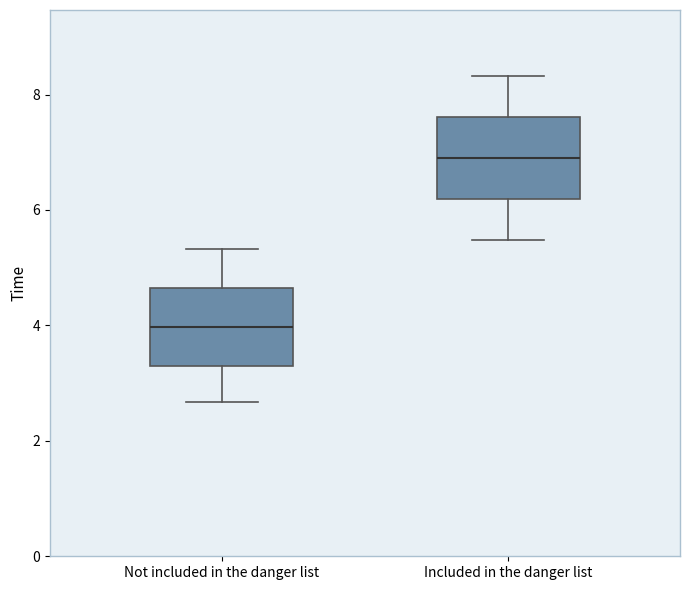

Reading left to right, read every box against the y-axis: the position of its median line, the range the box covers, and the ends of its whiskers. The values are not printed on the chart, so give them approximately, as read against the axis.

Not included in the danger list: median 4.0, box 3.2 to 4.6, whiskers 2.6 to 5.4
Included in the danger list: median 6.8, box 6.2 to 7.6, whiskers 5.4 to 8.4